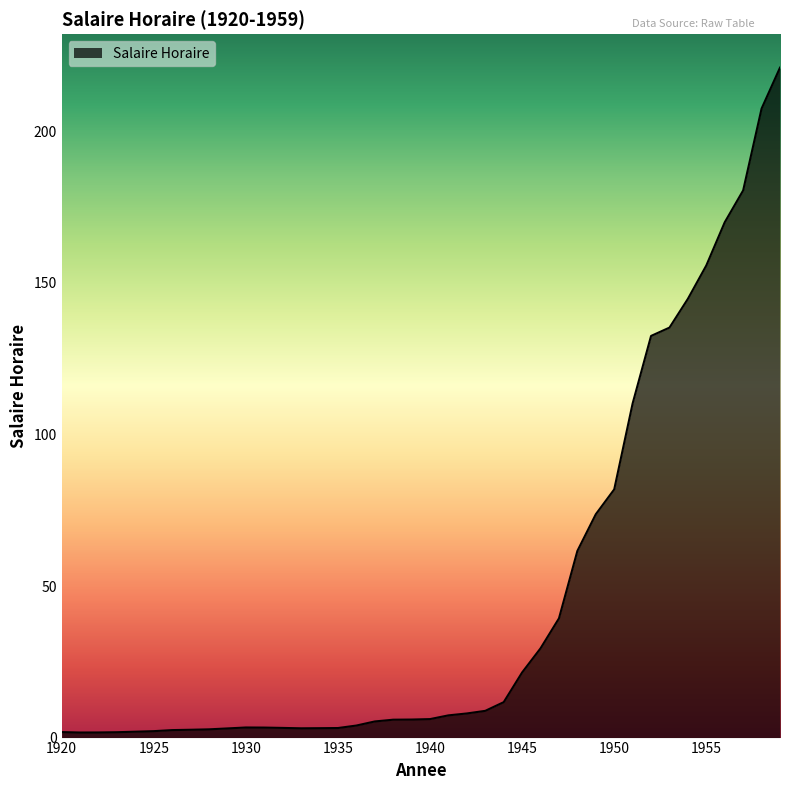

What is the maximum value shown in the chart?

221.0